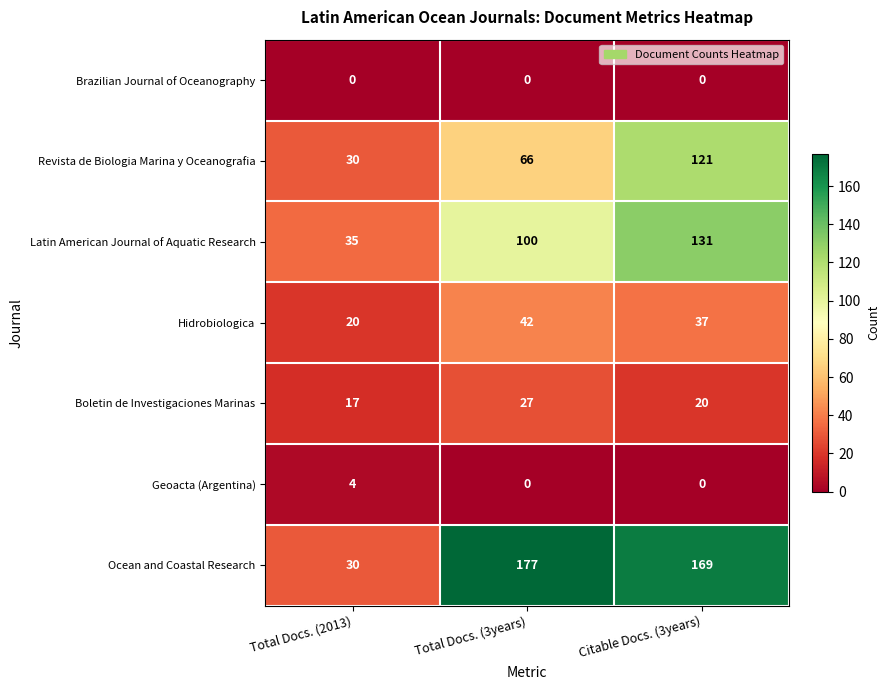

Which series has the widest spread of values?

Ocean and Coastal Research